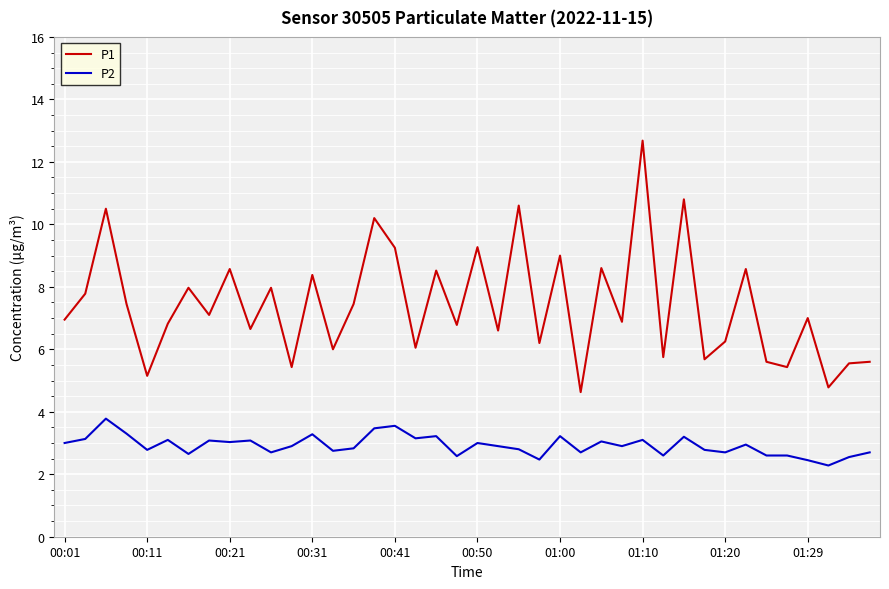

Is this an area chart (filled region under the line)?

No